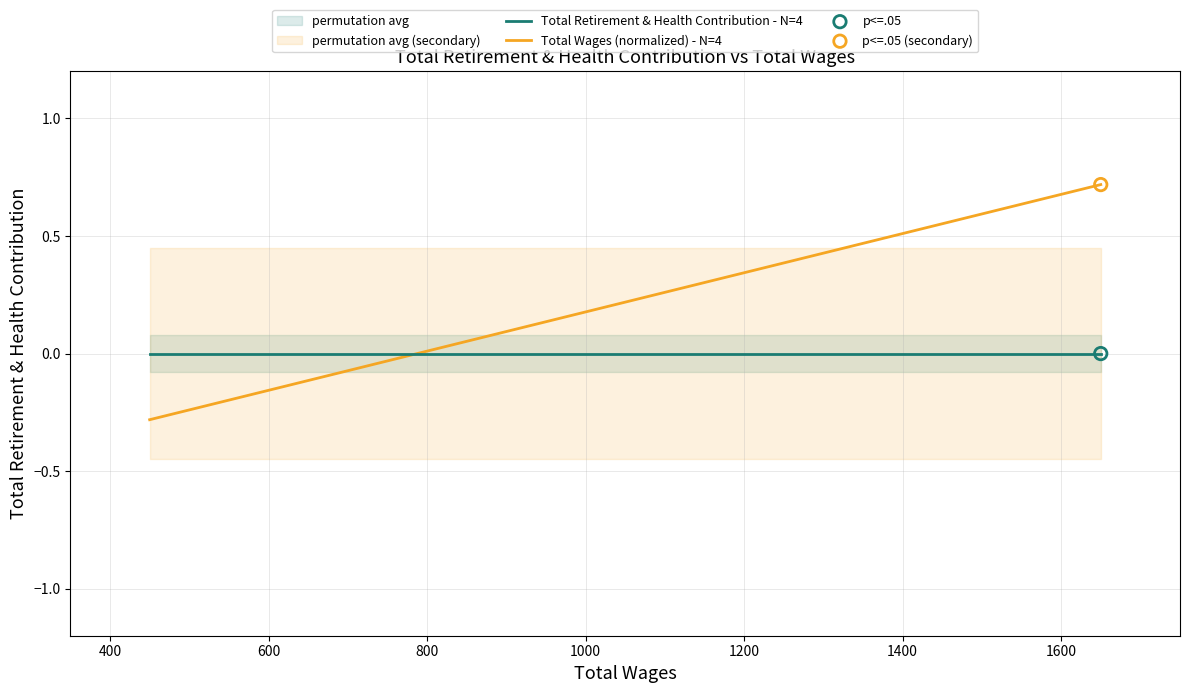

What are all the series names shown in the legend?

Total Retirement & Health Contribution - N=4, Total Wages (normalized) - N=4